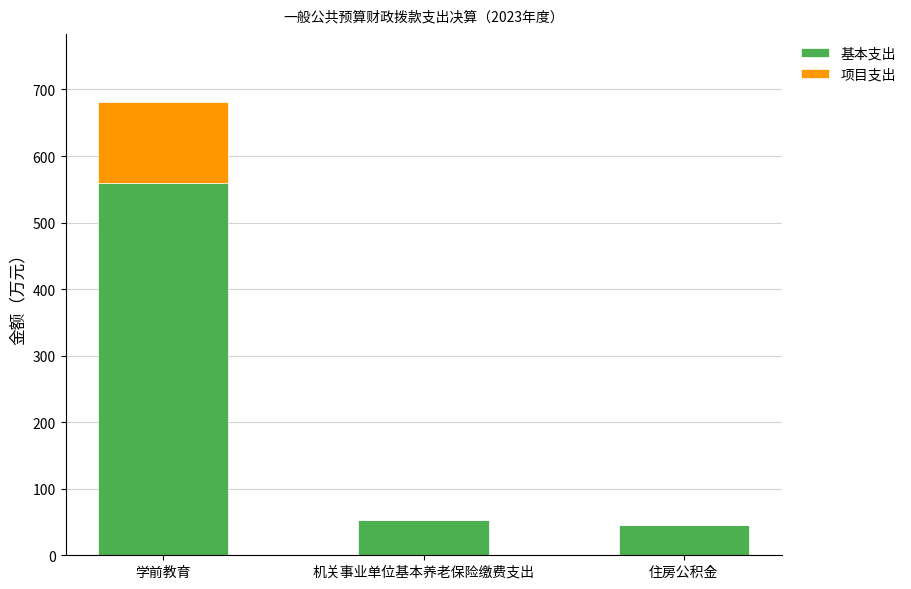

Reading right to left, list the values for the 基本支出 series.

住房公积金=46.0	机关事业单位基本养老保险缴费支出=53.7	学前教育=560.0